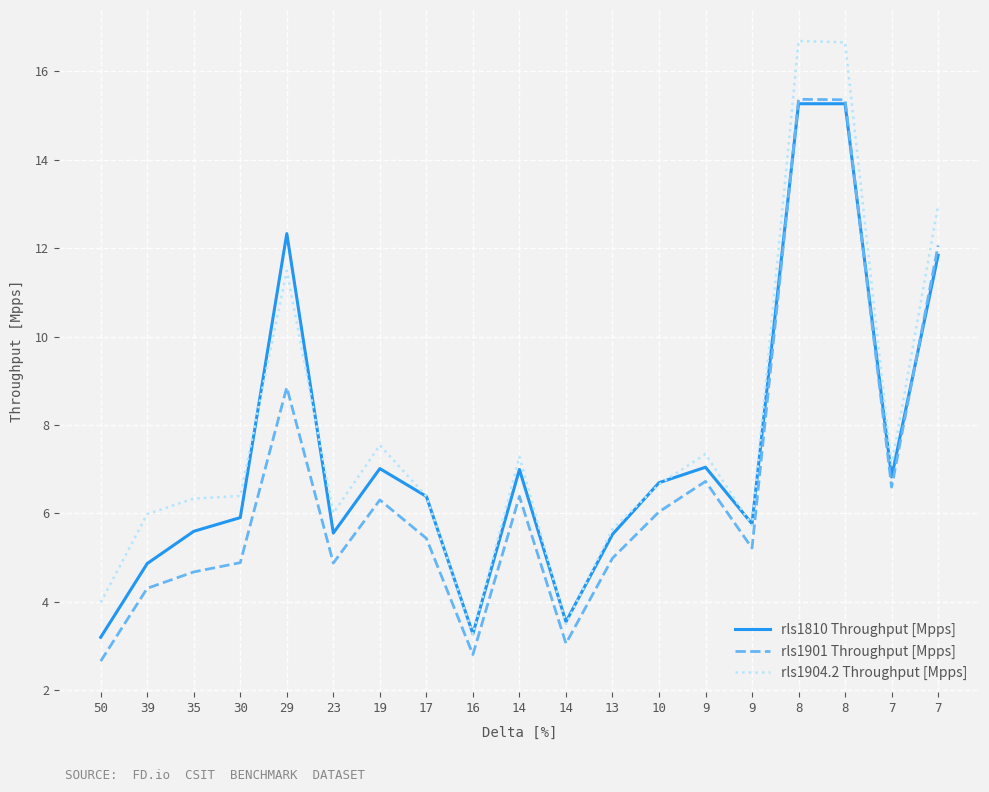

Reading right to left, list all the values displayed in this chart.

rls1810 Throughput [Mpps]: 11.8	6.8	15.3	15.3	5.8	7.0	6.7	5.5	3.5	7.0	3.3	6.4	7.0	5.5	12.3	5.9	5.6	4.9	3.2
rls1901 Throughput [Mpps]: 12.1	6.6	15.4	15.4	5.2	6.7	6.0	5.0	3.0	6.4	2.8	5.4	6.3	4.9	8.8	4.9	4.7	4.3	2.6
rls1904.2 Throughput [Mpps]: 13.0	7.1	16.7	16.7	5.7	7.3	6.7	5.6	3.5	7.3	3.3	6.4	7.5	6.0	11.5	6.4	6.3	6.0	4.0